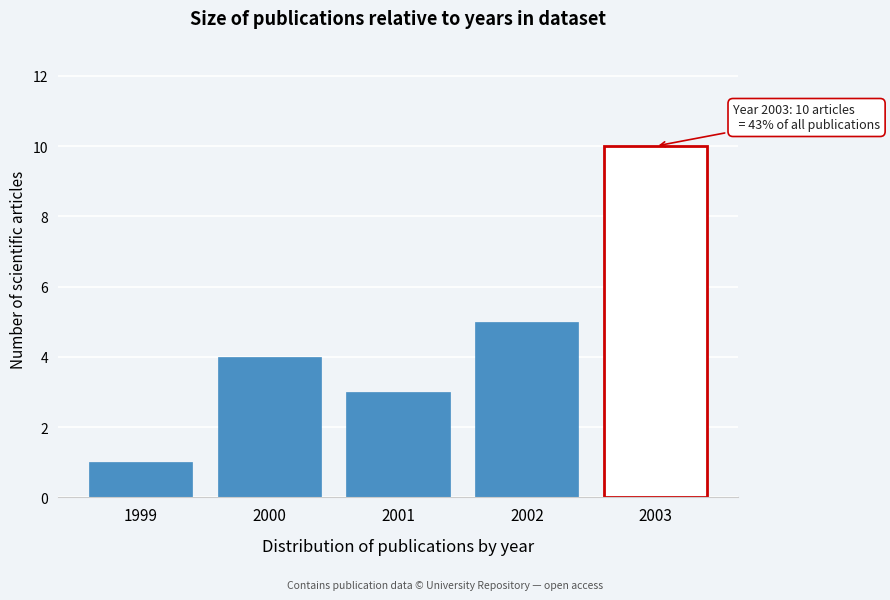

Reading right to left, list all the values displayed in this chart.

10	5	3	4	1